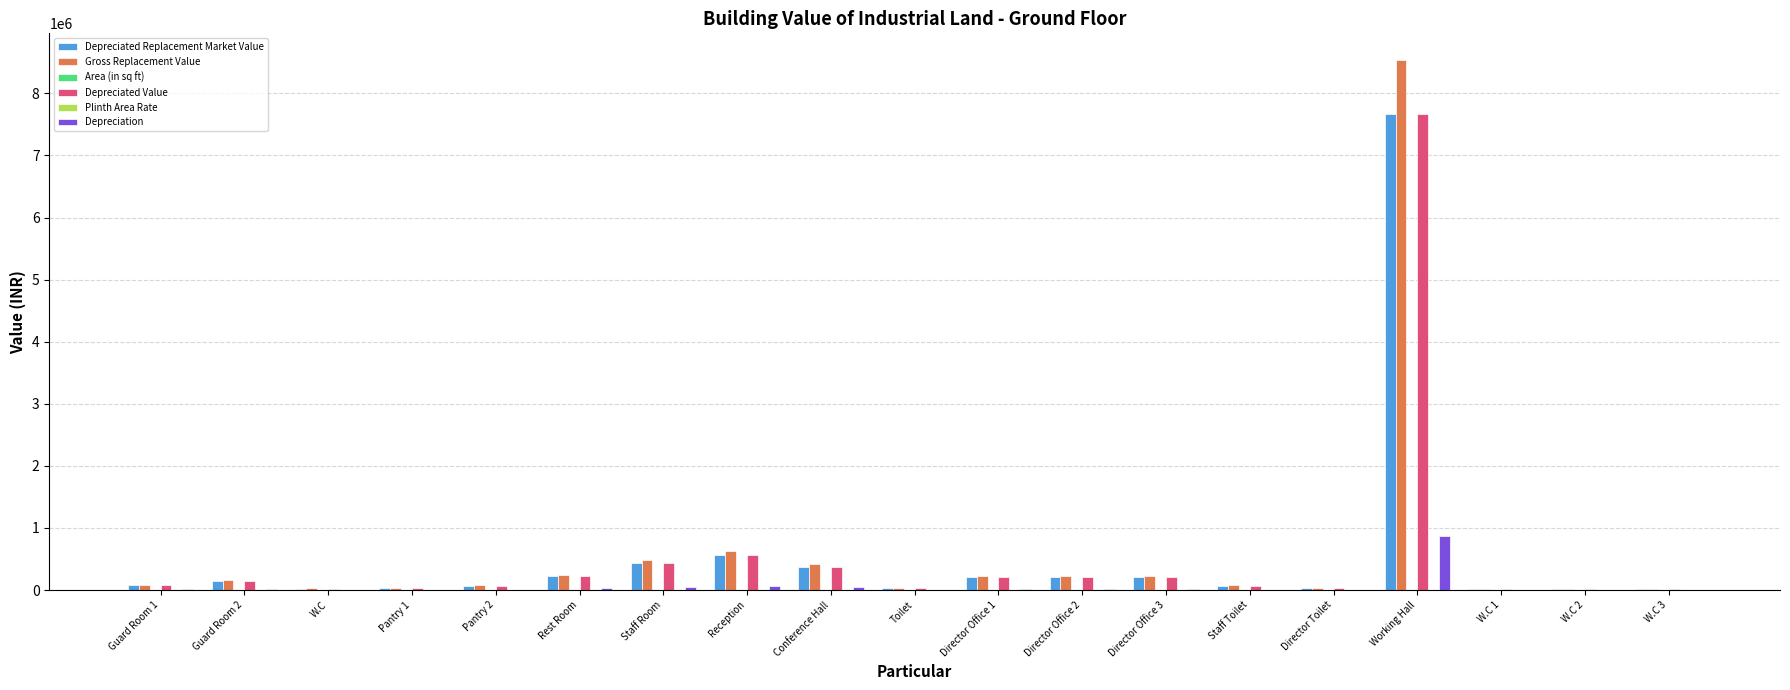

The value of Gross Replacement Value at Director Office 3 is 228150.0. True or false?

True